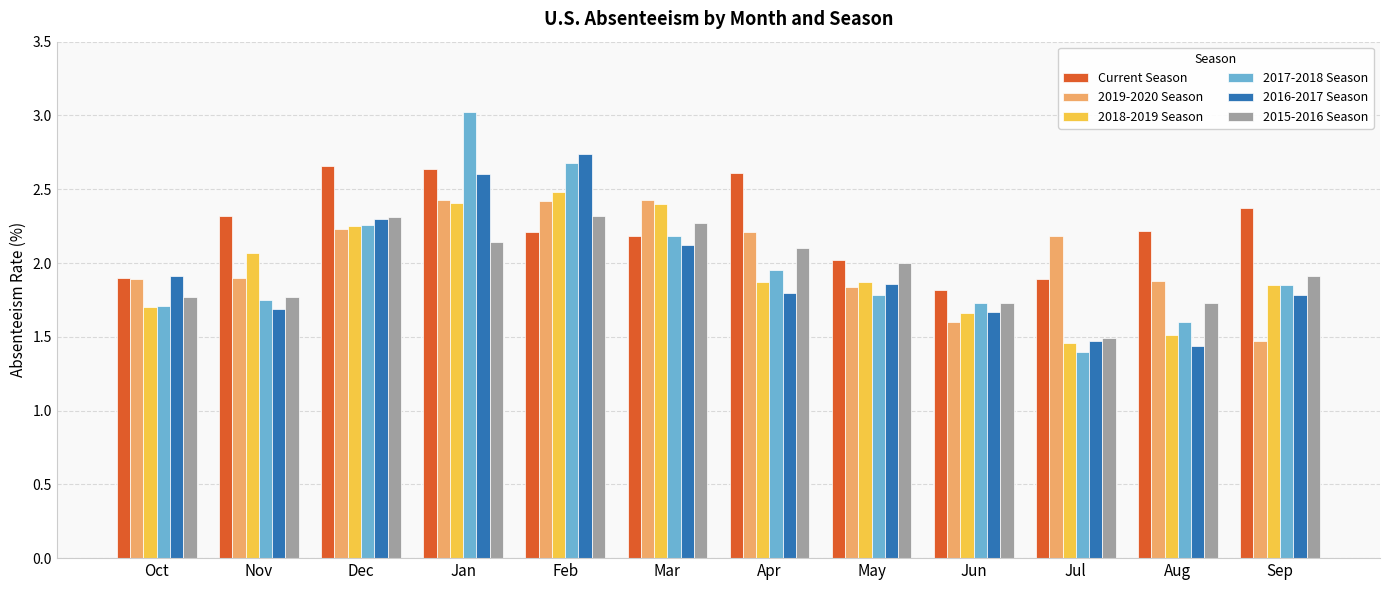

Which series has the widest spread of values?

2017-2018 Season